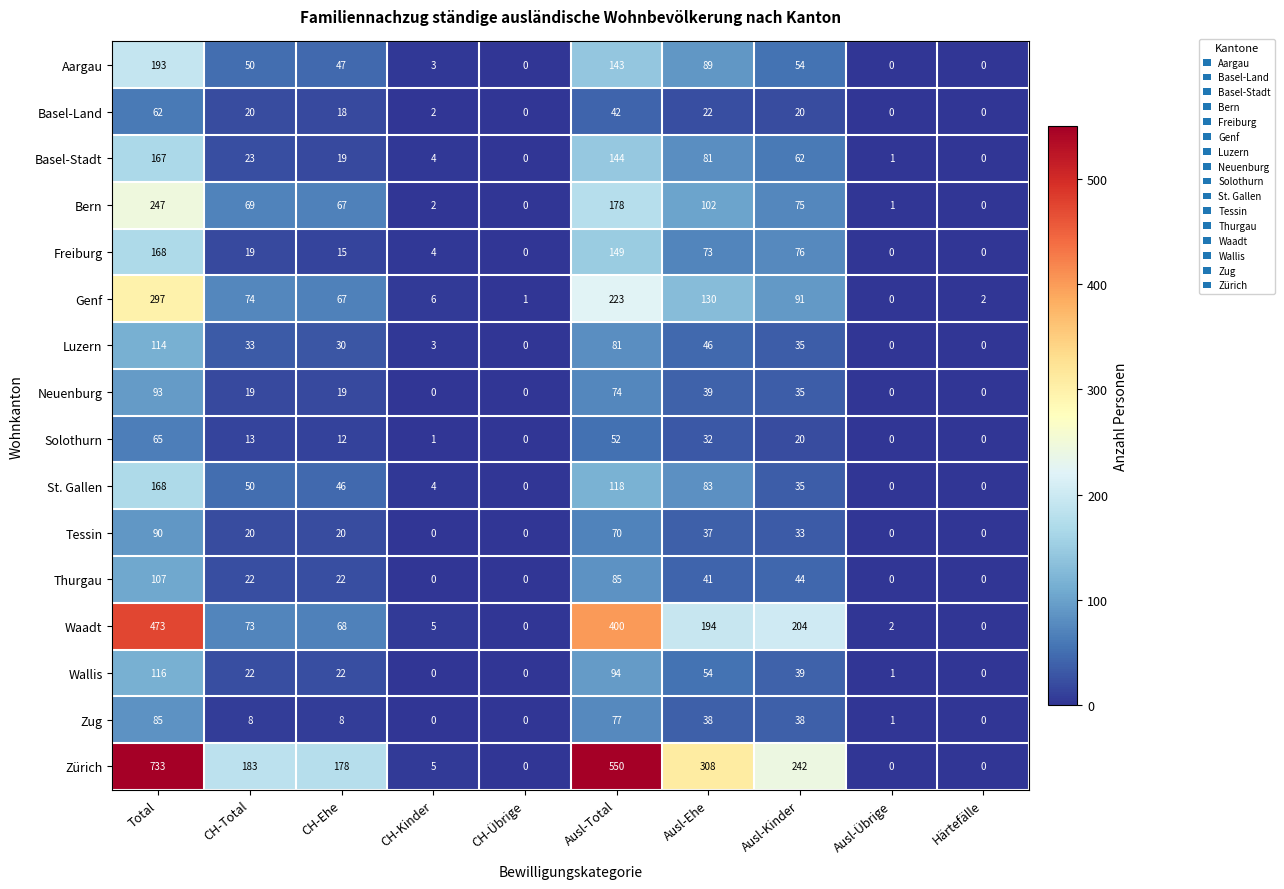

What is the sum of the Wallis values at Ausl-Total and CH-Total?

116